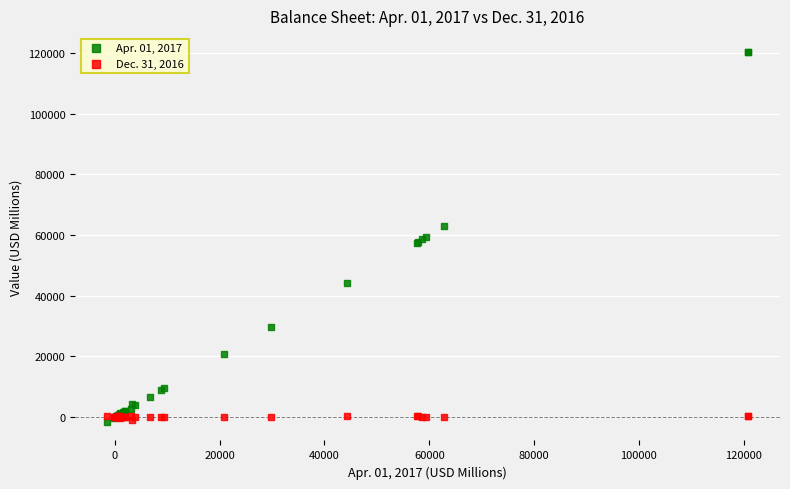

Which series has the widest spread of Y values?

Apr. 01, 2017